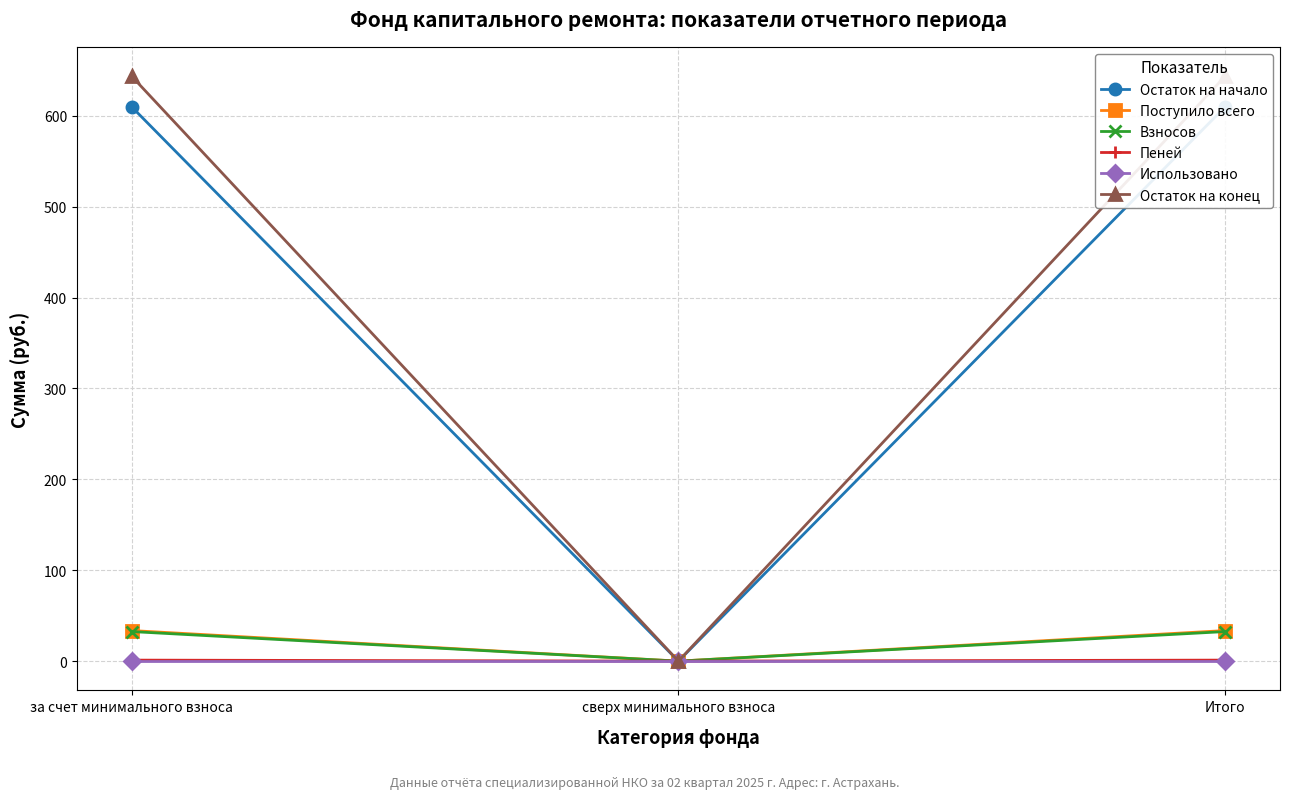

How many series are shown in this chart?

6